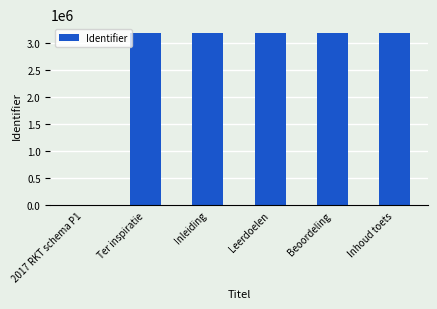

True or false: the data shows 3195660 at Leerdoelen.

True